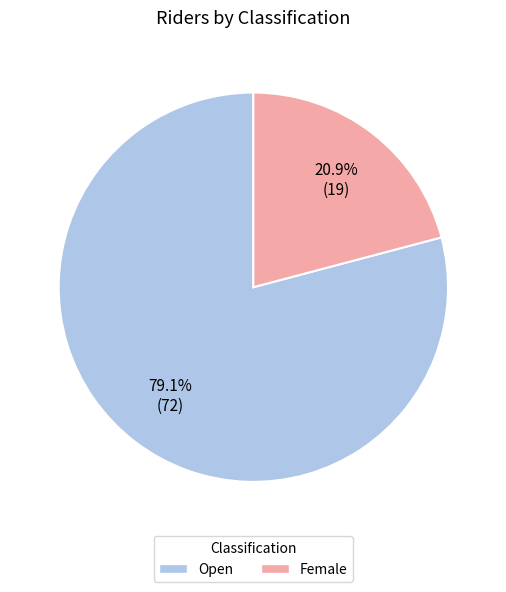

How many segments does this pie chart have?

2